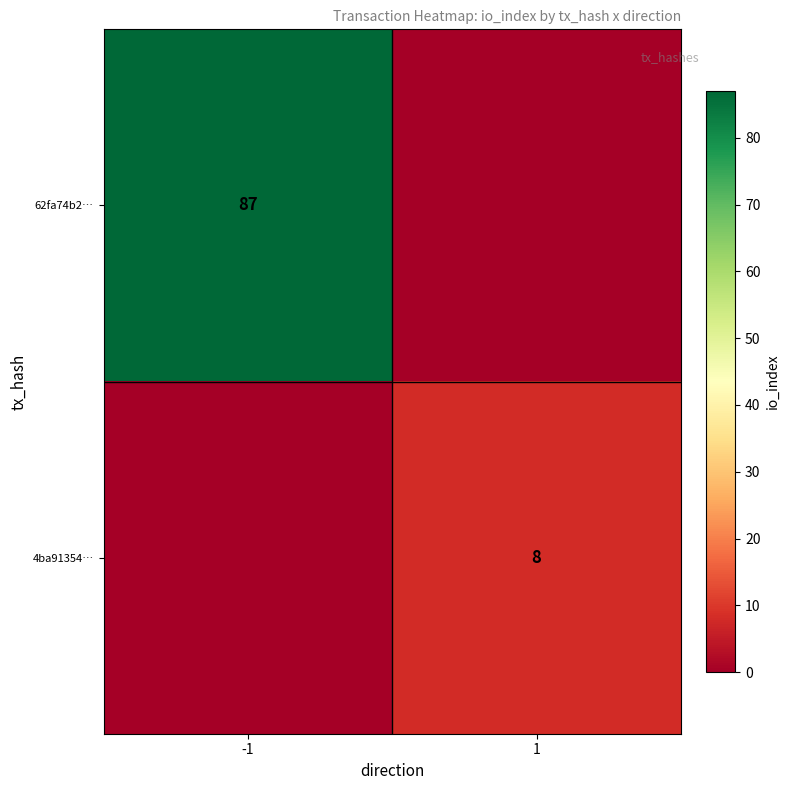

Is it true that 4ba91354… equals 4 at 1?

False